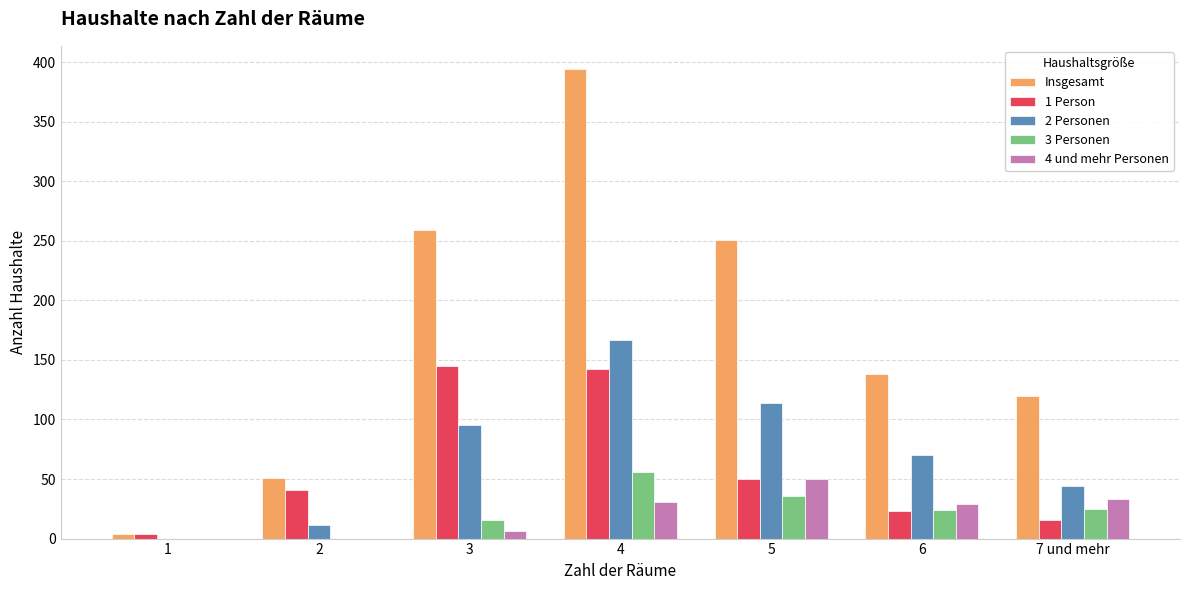

Where does the 4 und mehr Personen series first go above 29?

4